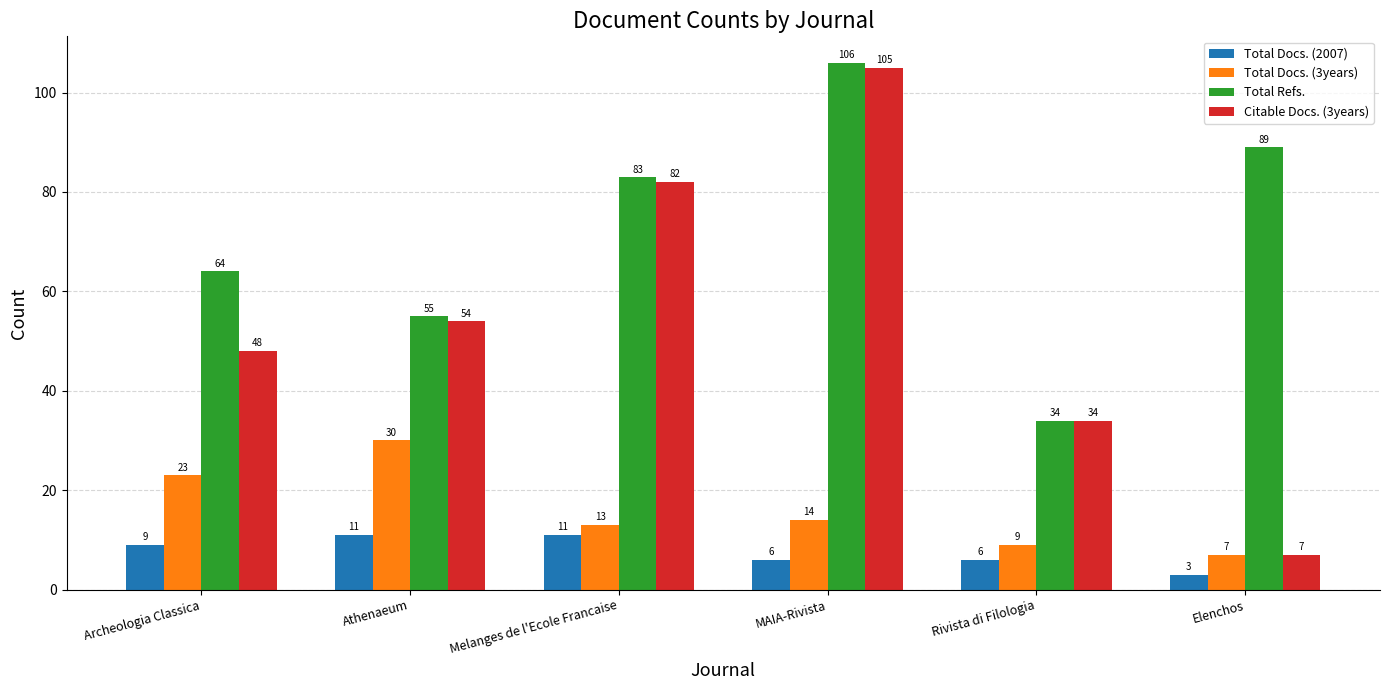

What is the spread (max minus min) of values at Rivista di Filologia?

28